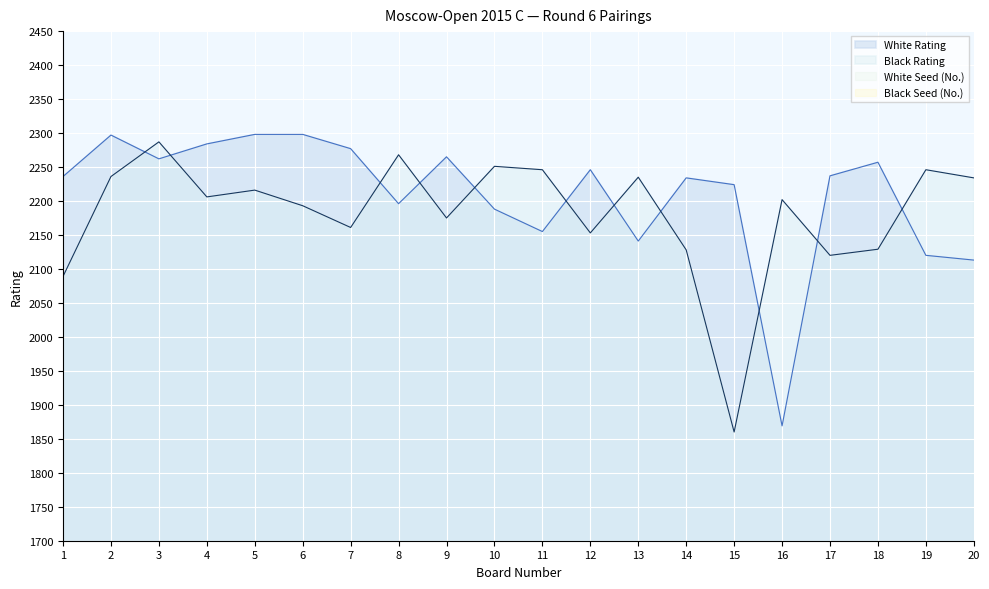

Does the chart display data point markers on the line(s)?

No